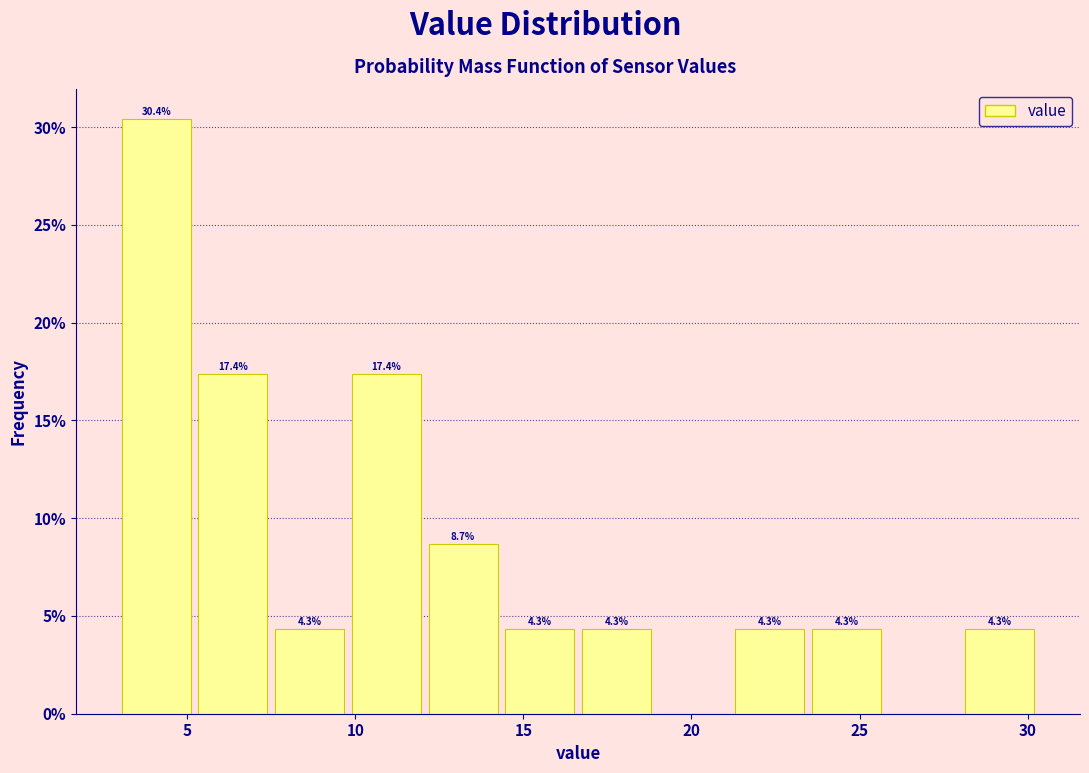

Over which range of the x-axis is the bar tallest?

3.0 to 5.5